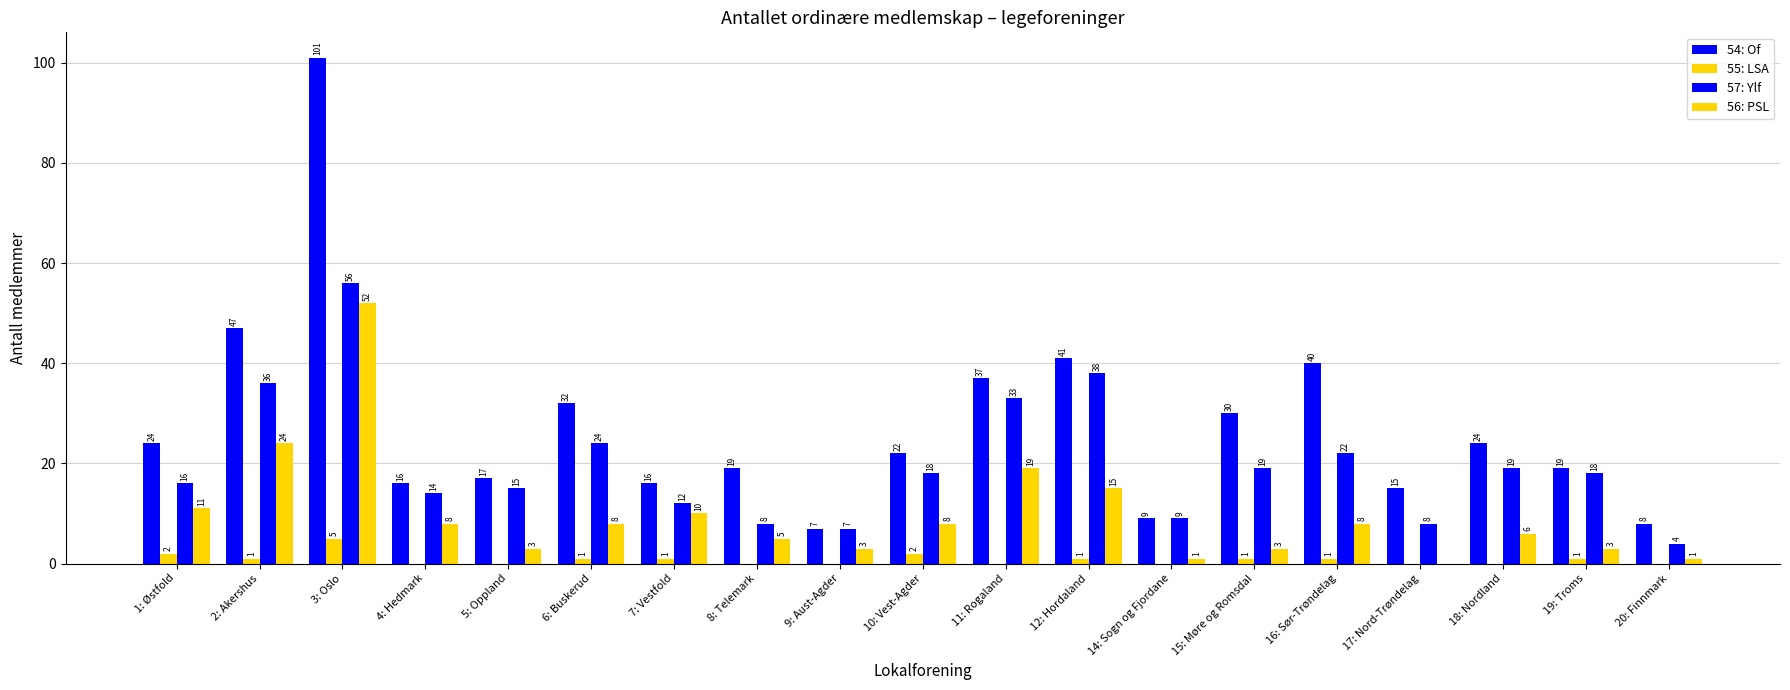

Count the number of categories in the chart.

19